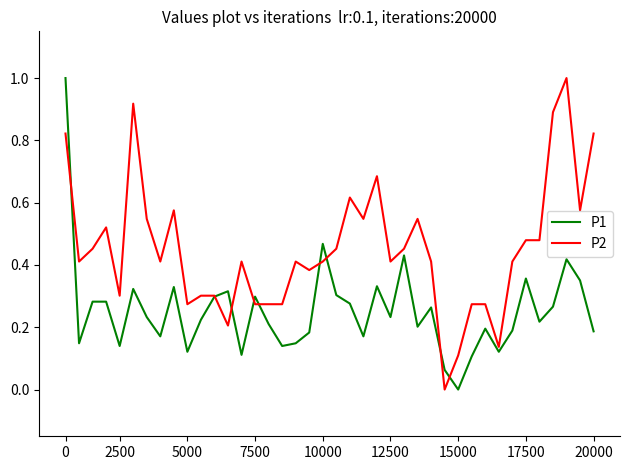

What is the greatest value displayed?

1.0